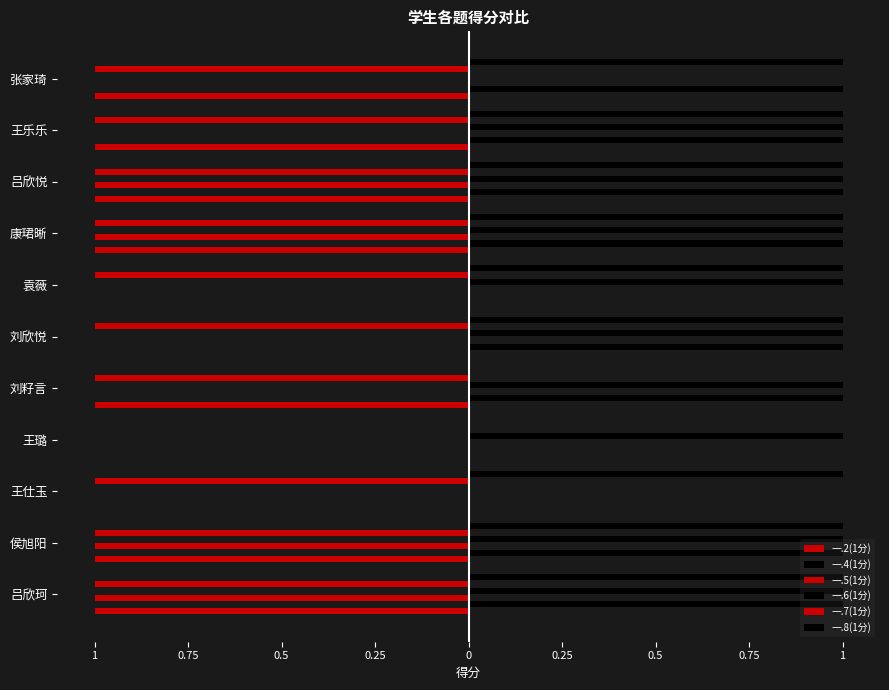

What are all the series names shown in the legend?

一.2(1分), 一.4(1分), 一.5(1分), 一.6(1分), 一.7(1分), 一.8(1分)